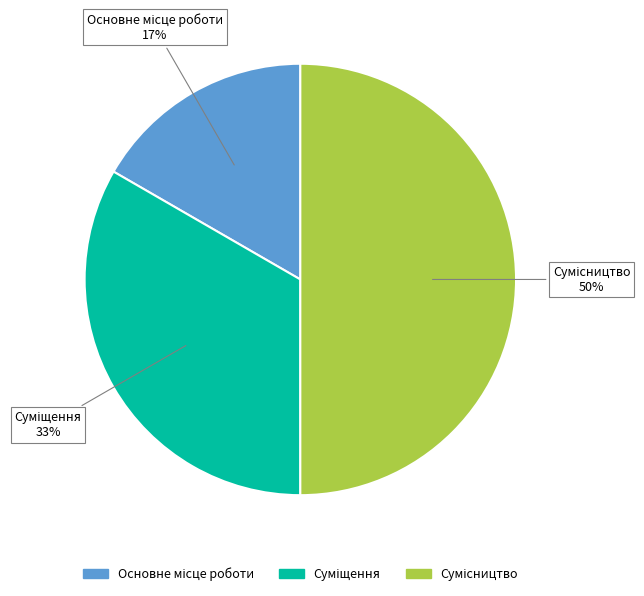

To the nearest percent, what is the average slice percentage?

33%